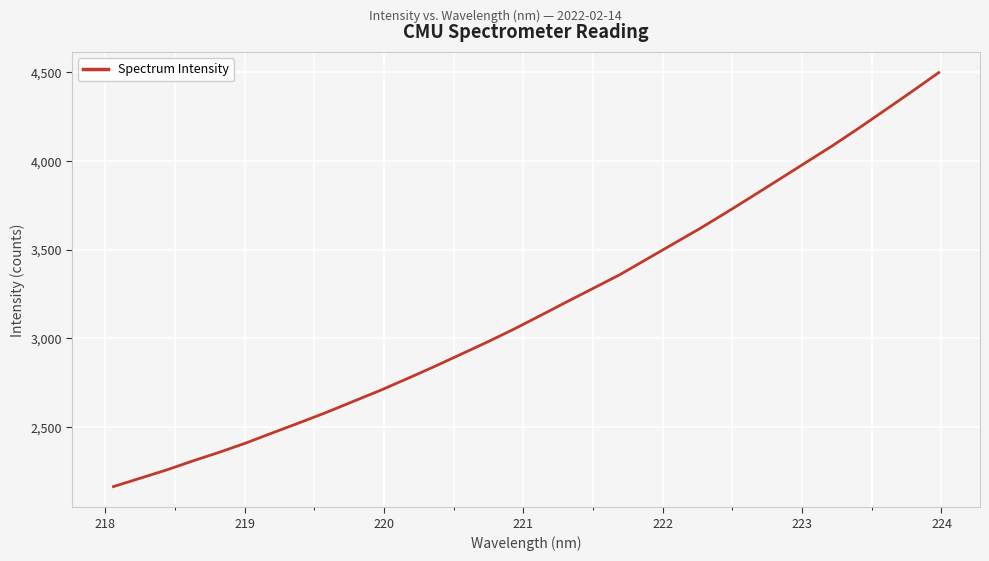

What is the minimum value shown in the chart?

2164.7